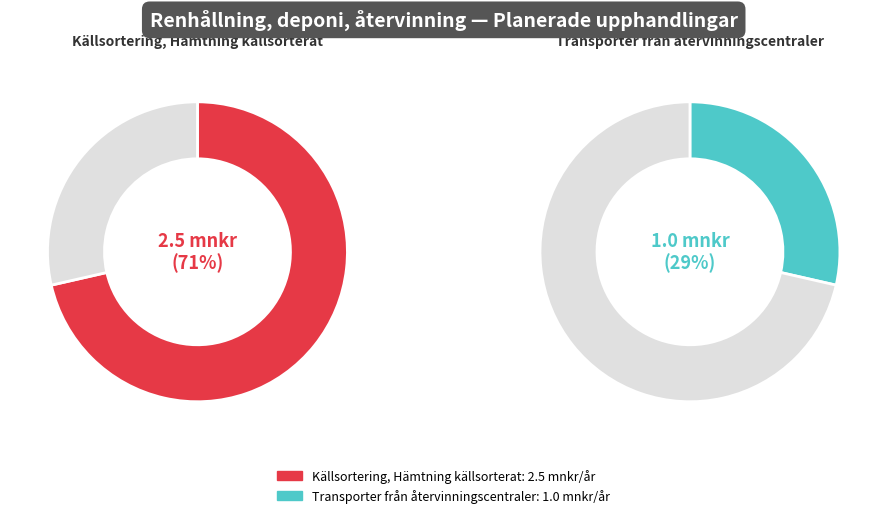

Approximately how many times larger is the value at Transporter från återvinningscentraler compared to Källsortering, Hämtning källsorterat?

0.4